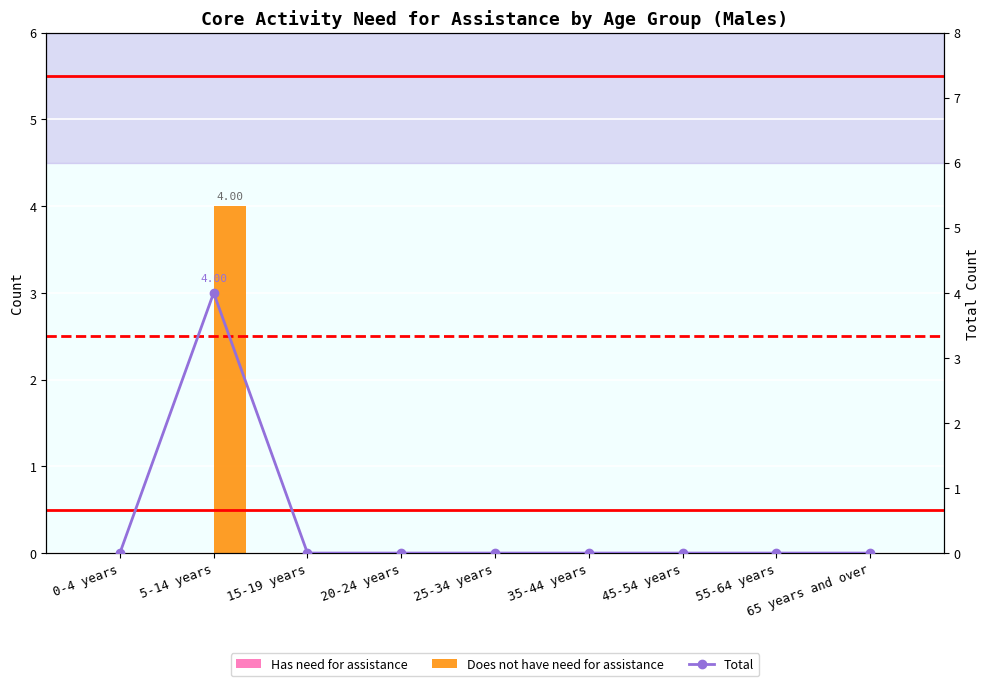

At how many categories does at least one series exceed 1?

1